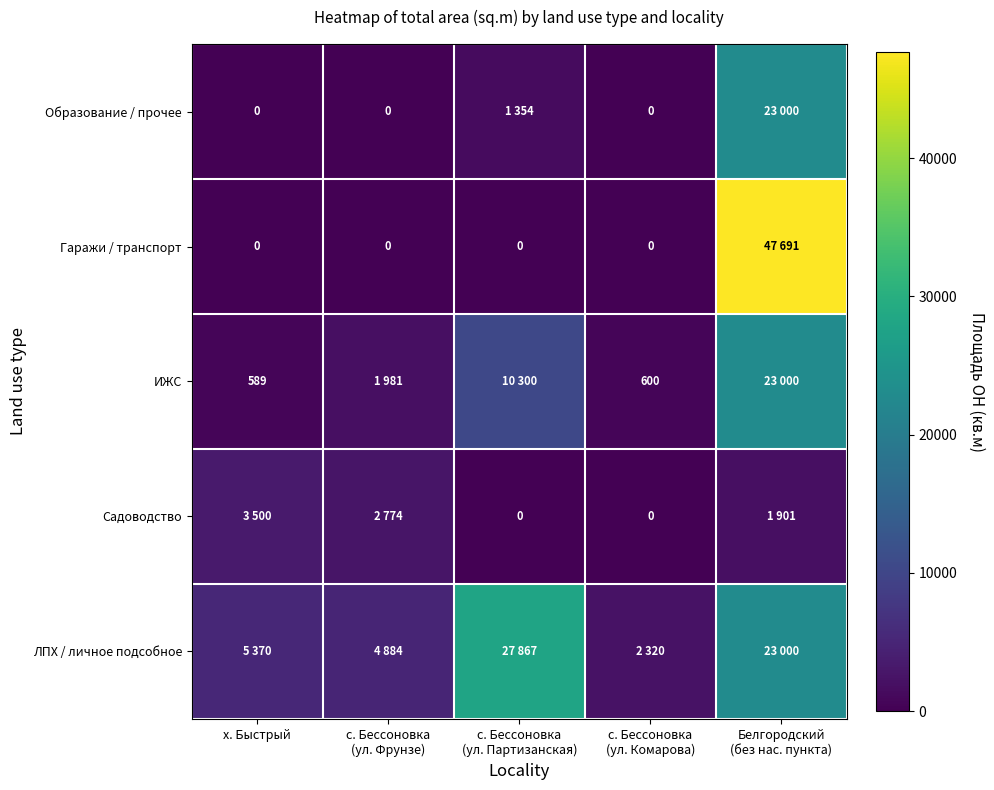

The ИЖС series shows 589 at х. Быстрый. True or false?

True